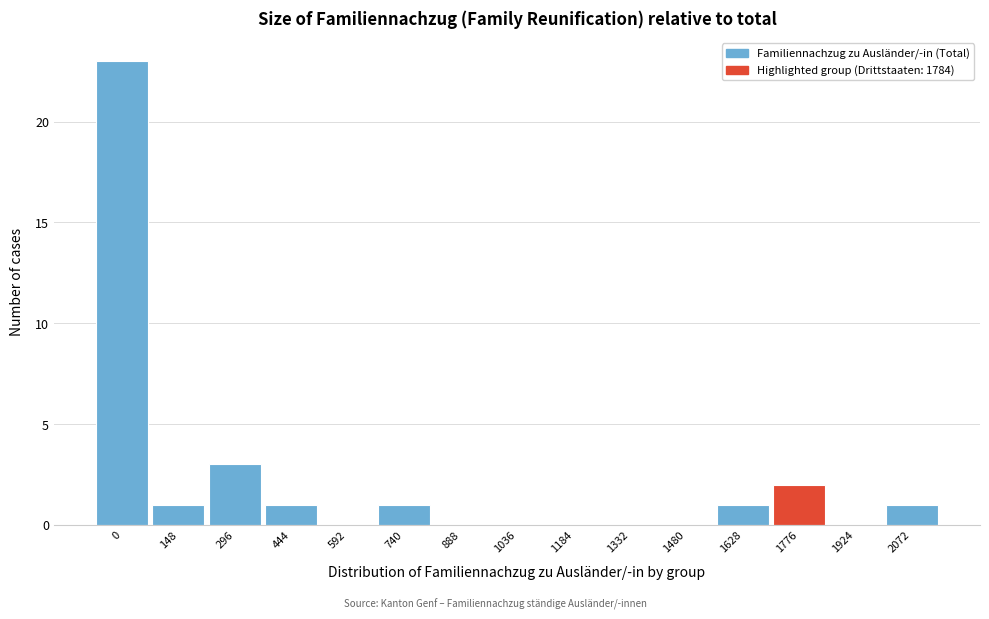

Reading left to right, what are all the values shown in this chart?

0=23	148=1	296=3	444=1	592=0	740=1	888=0	1036=0	1184=0	1332=0	1480=0	1628=1	1776=2	1924=0	2072=1